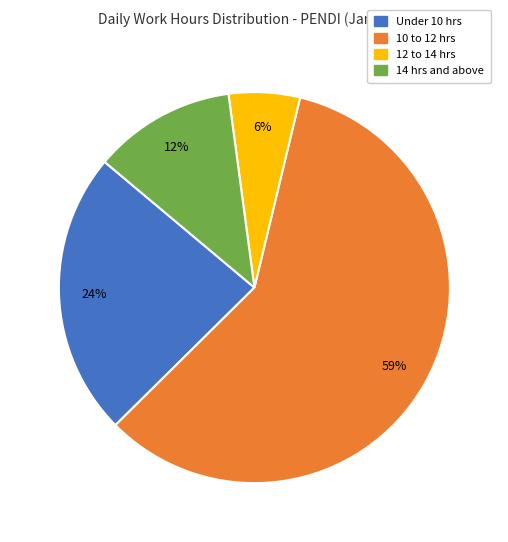

How many segments does this pie chart have?

4